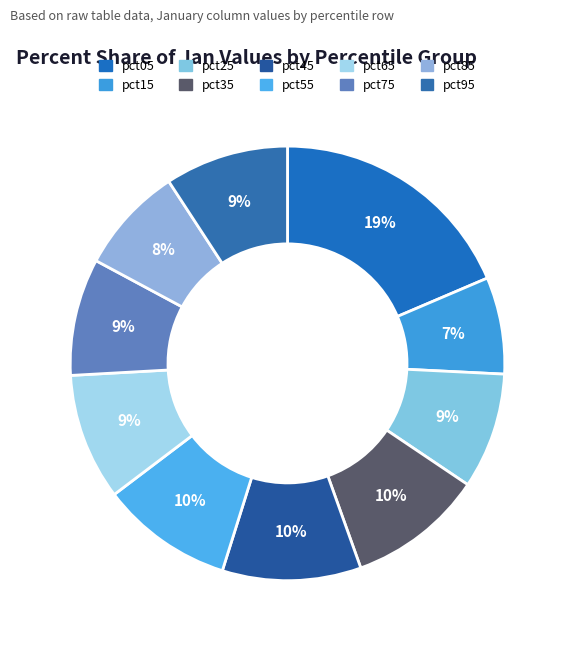

How many segments does this pie chart have?

10